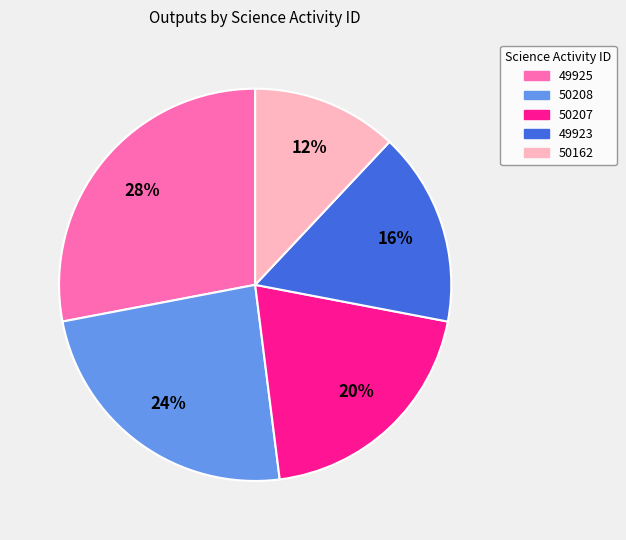

Combined, do 50207 and 49923 account for over 50%?

No